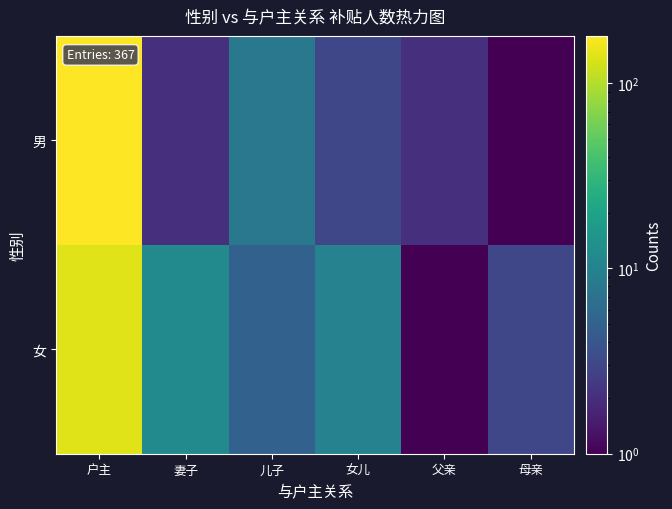

Reading left to right, what are all the values shown in this chart?

男: 户主=180	妻子=2	儿子=8	女儿=3	父亲=2	母亲=1
女: 户主=140	妻子=12	儿子=5	女儿=10	父亲=1	母亲=3